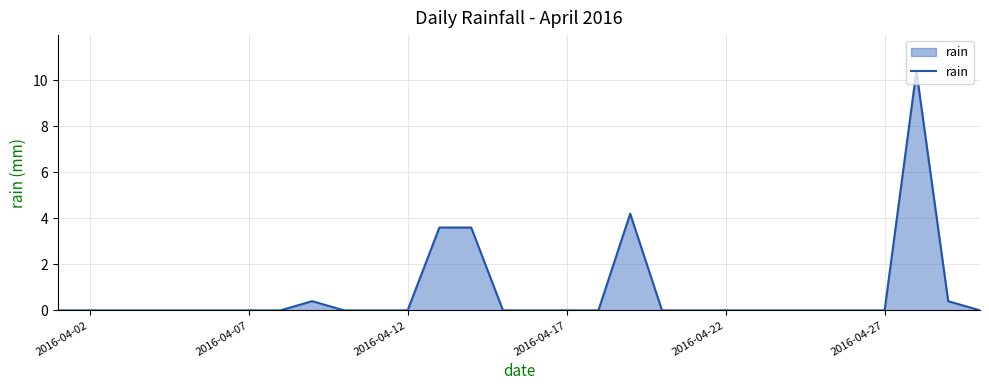

What is the difference between the maximum and minimum values?

10.4